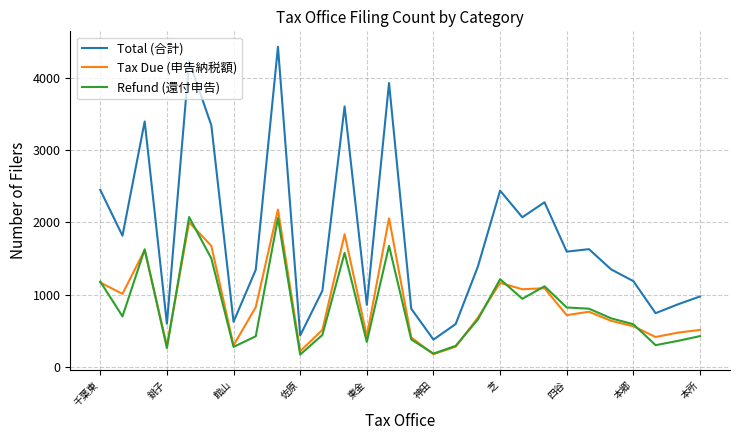

What is the maximum value shown in the chart?

4428